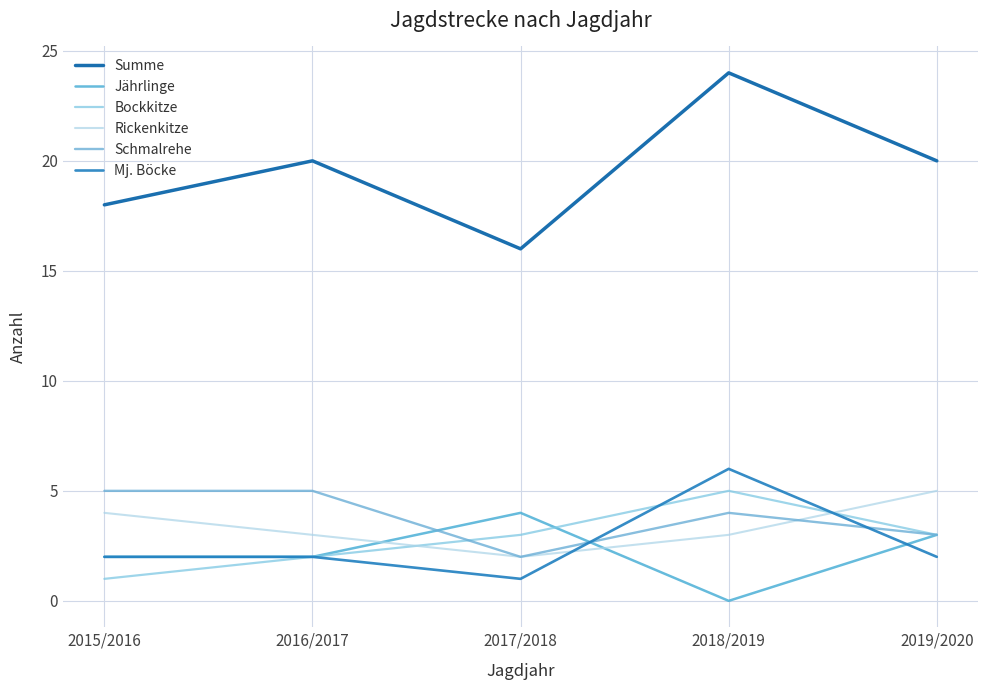

How many data points in Rickenkitze are above 3?

2